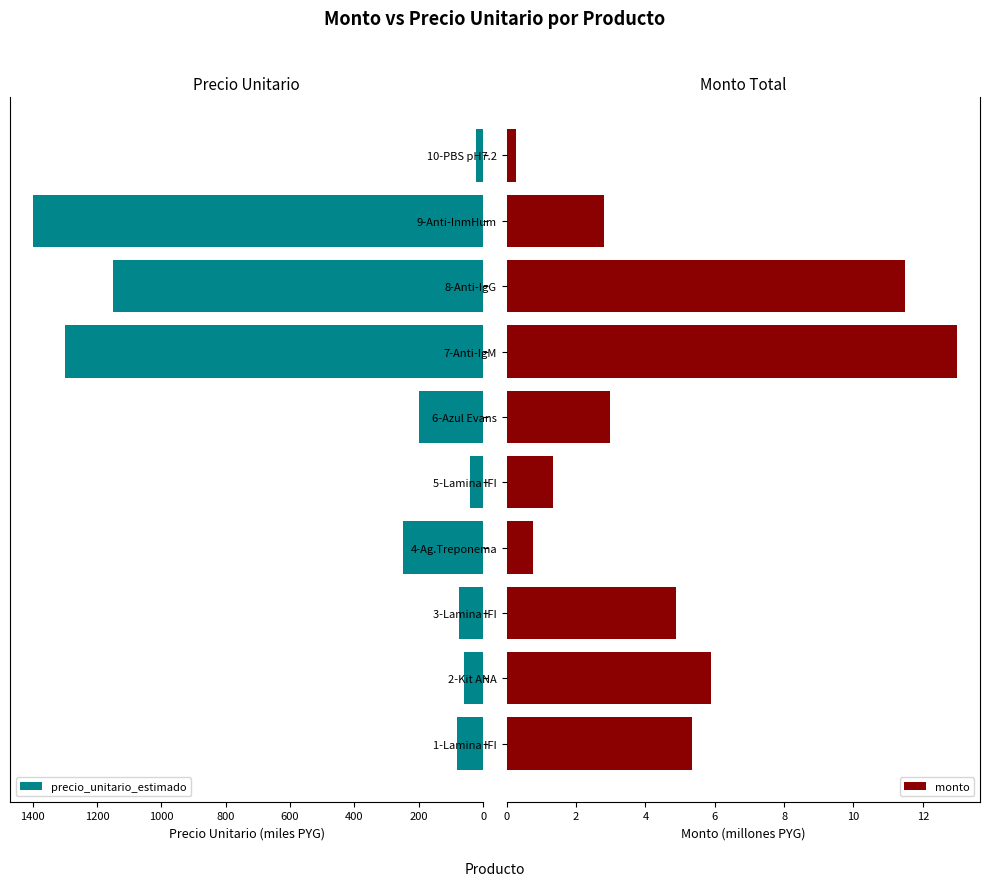

What is the sum of all precio_unitario_estimado values?

4576.3